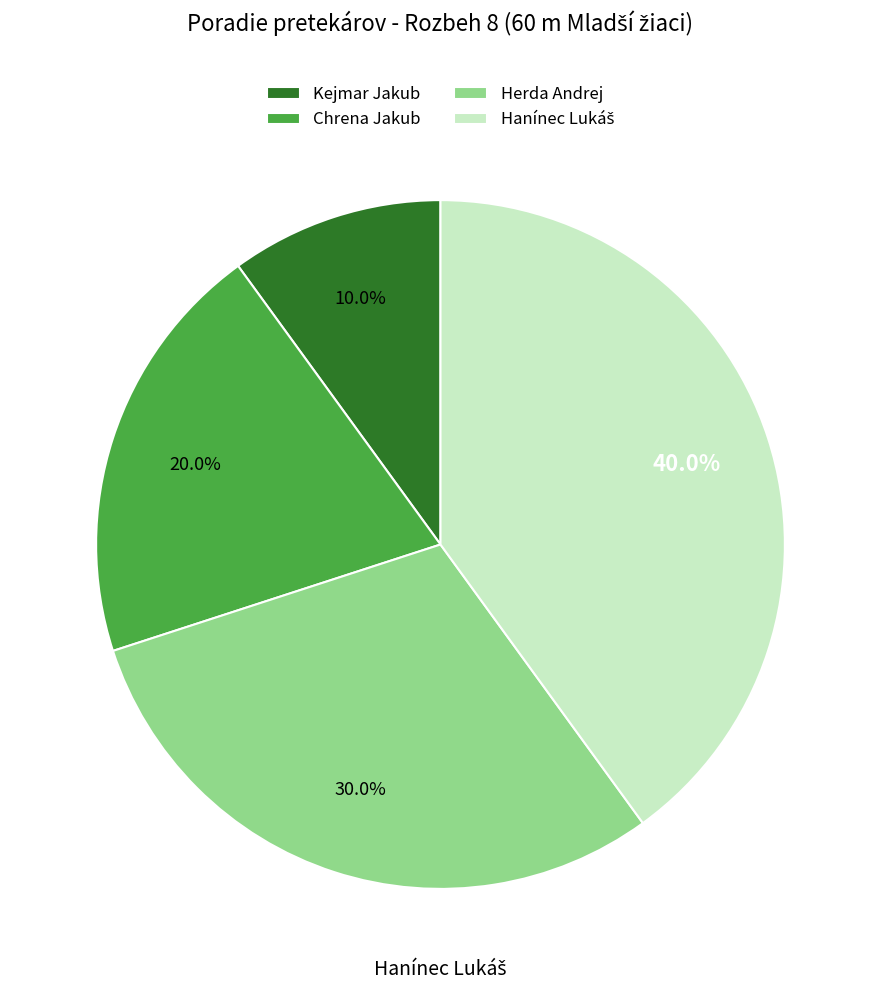

To the nearest percent, what percentage of the pie is Chrena Jakub?

20%